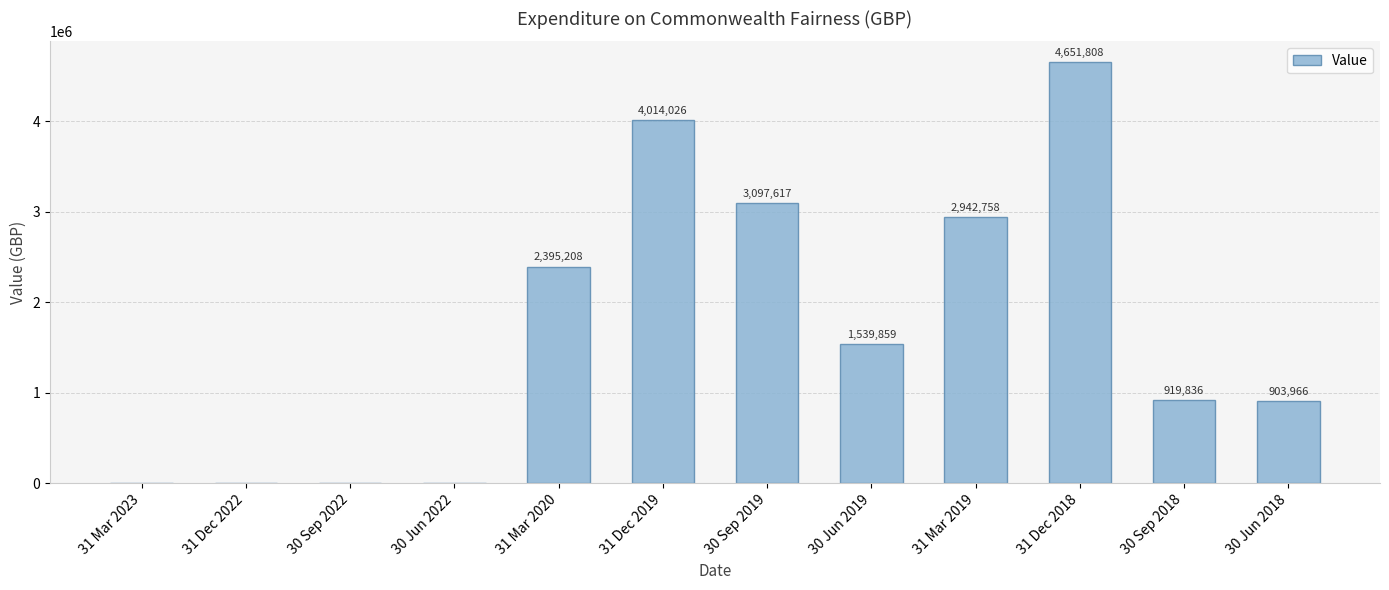

Where does the data first go above 1539859?

31 Mar 2020